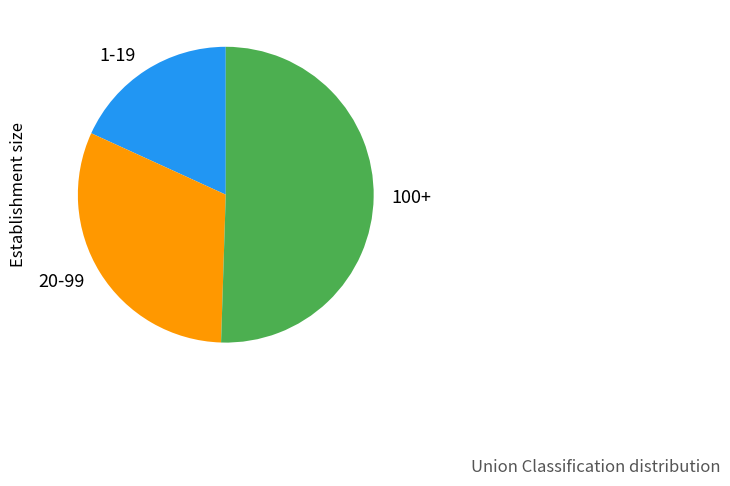

Rank the categories by value from highest to lowest.

100+, 20-99, 1-19